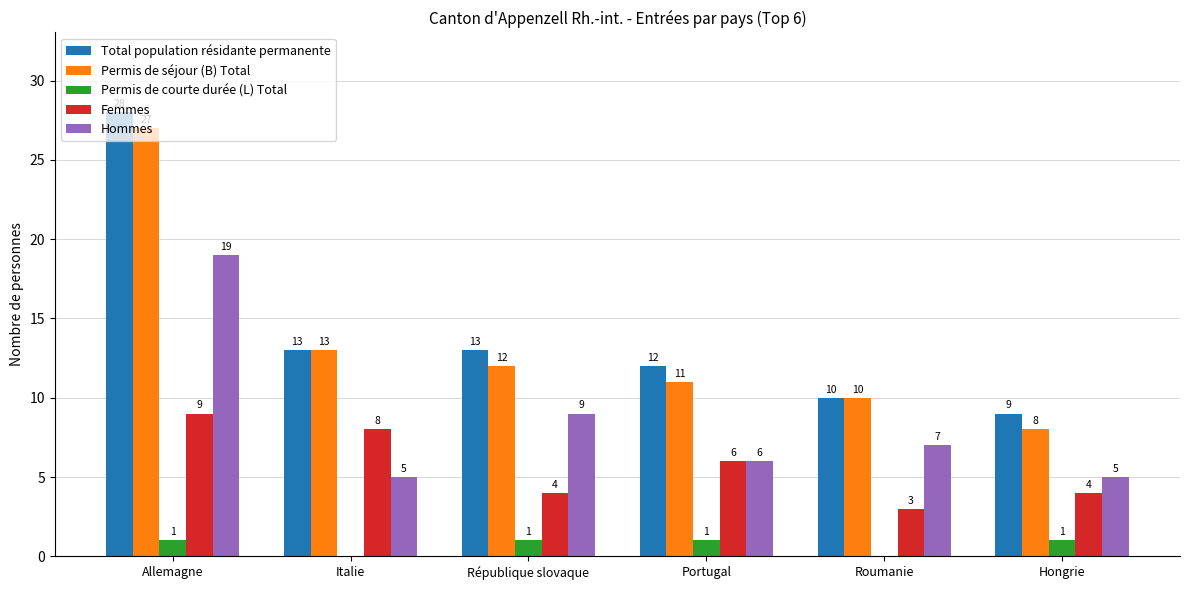

What is the sum of the Total population résidante permanente values at Italie and République slovaque?

26